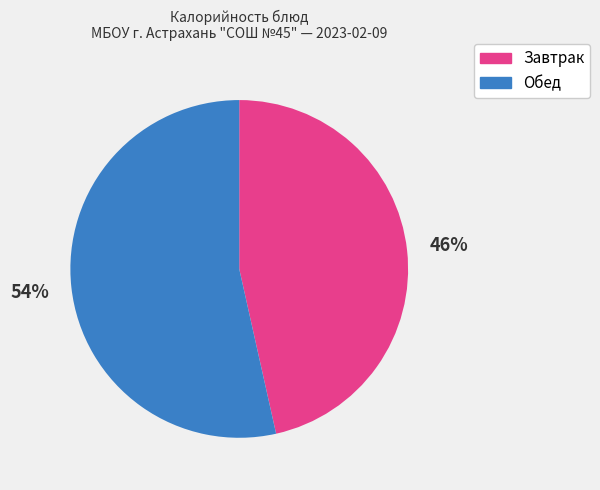

To the nearest percent, what is the average slice percentage?

50%